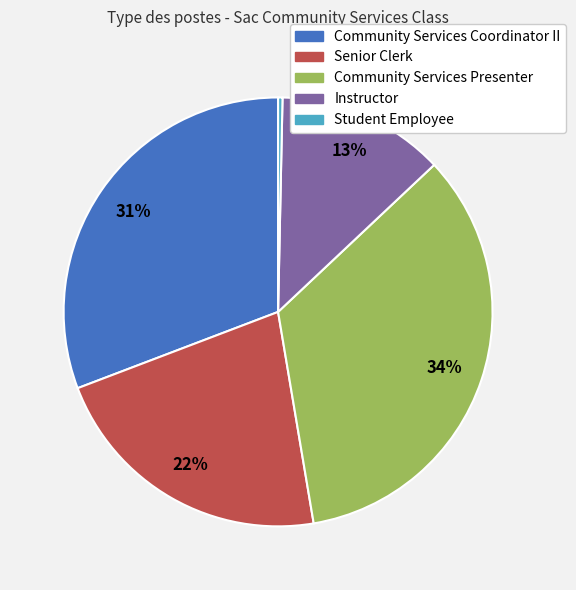

Is the sum of Community Services Presenter and Senior Clerk greater than half?

Yes